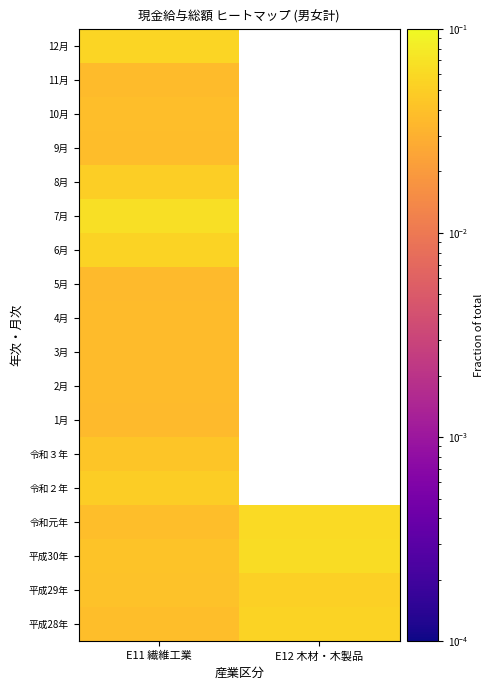

At which label does 4月 reach its peak?

E11 繊維工業